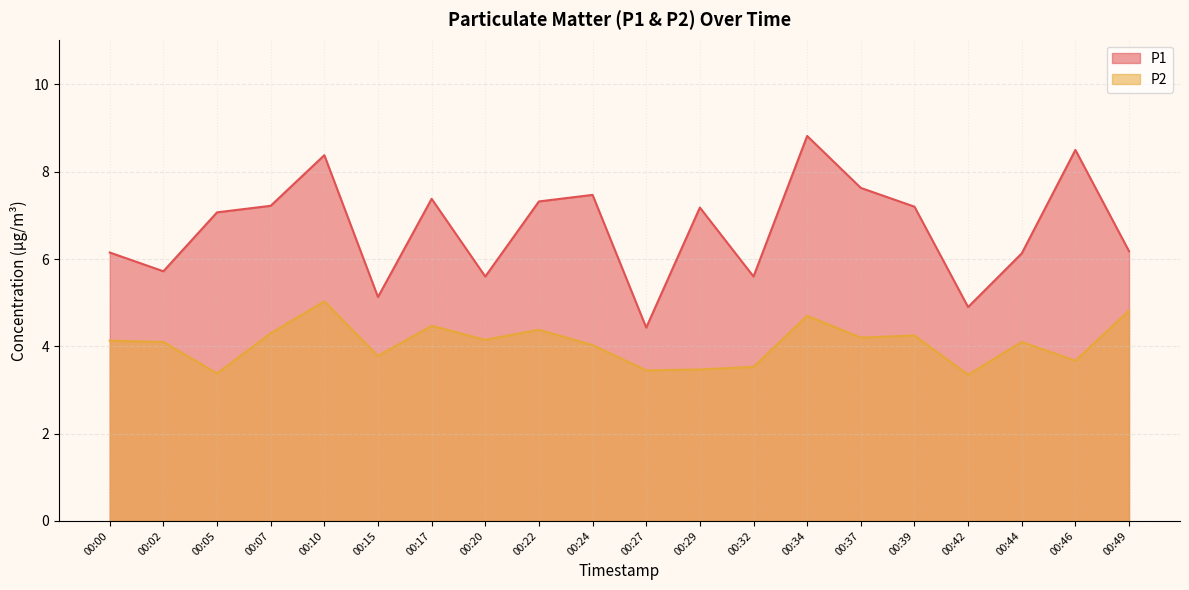

Reading left to right, extract all data points from this chart.

P1: 6.2	5.7	7.1	7.2	8.4	5.1	7.4	5.6	7.3	7.5	4.4	7.2	5.6	8.8	7.6	7.2	4.9	6.1	8.5	6.2
P2: 4.1	4.1	3.4	4.3	5.0	3.8	4.5	4.2	4.4	4.0	3.5	3.5	3.5	4.7	4.2	4.2	3.4	4.1	3.7	4.8